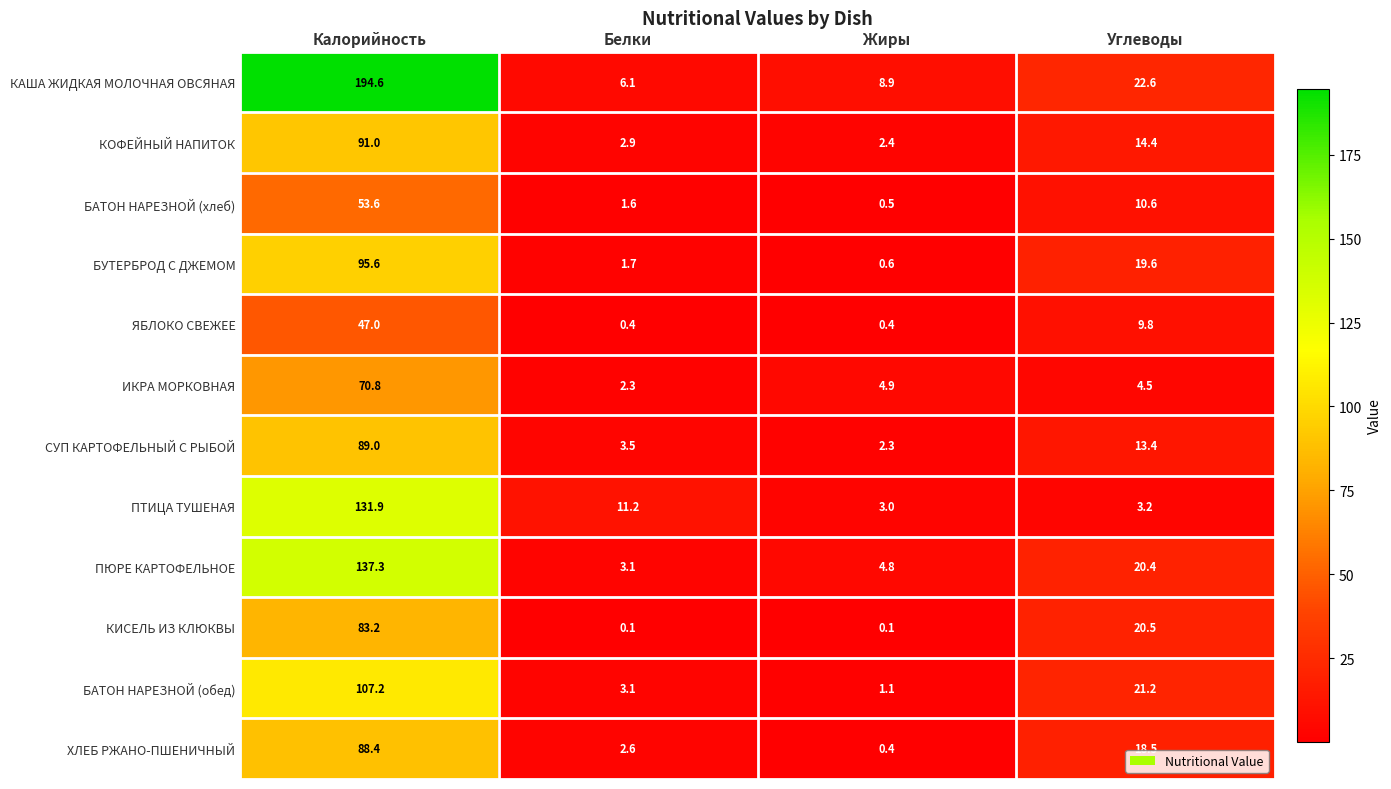

The value of БУТЕРБРОД С ДЖЕМОМ at Белки is 1.7. True or false?

True